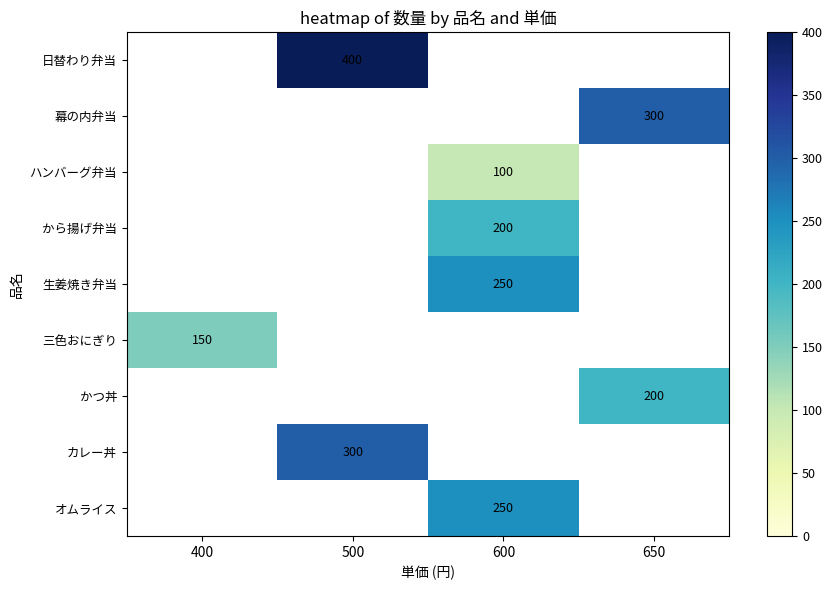

The value of オムライス at 600 is 436.4. True or false?

False